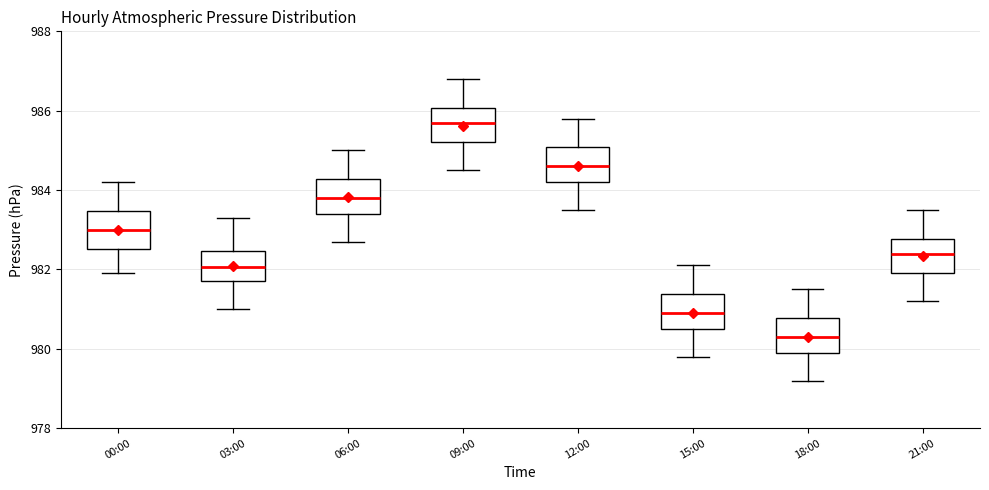

Where does the lower whisker of the box for 06:00 end on the y-axis? The values are not printed on the chart, so give them approximately, as read against the axis.

982.8